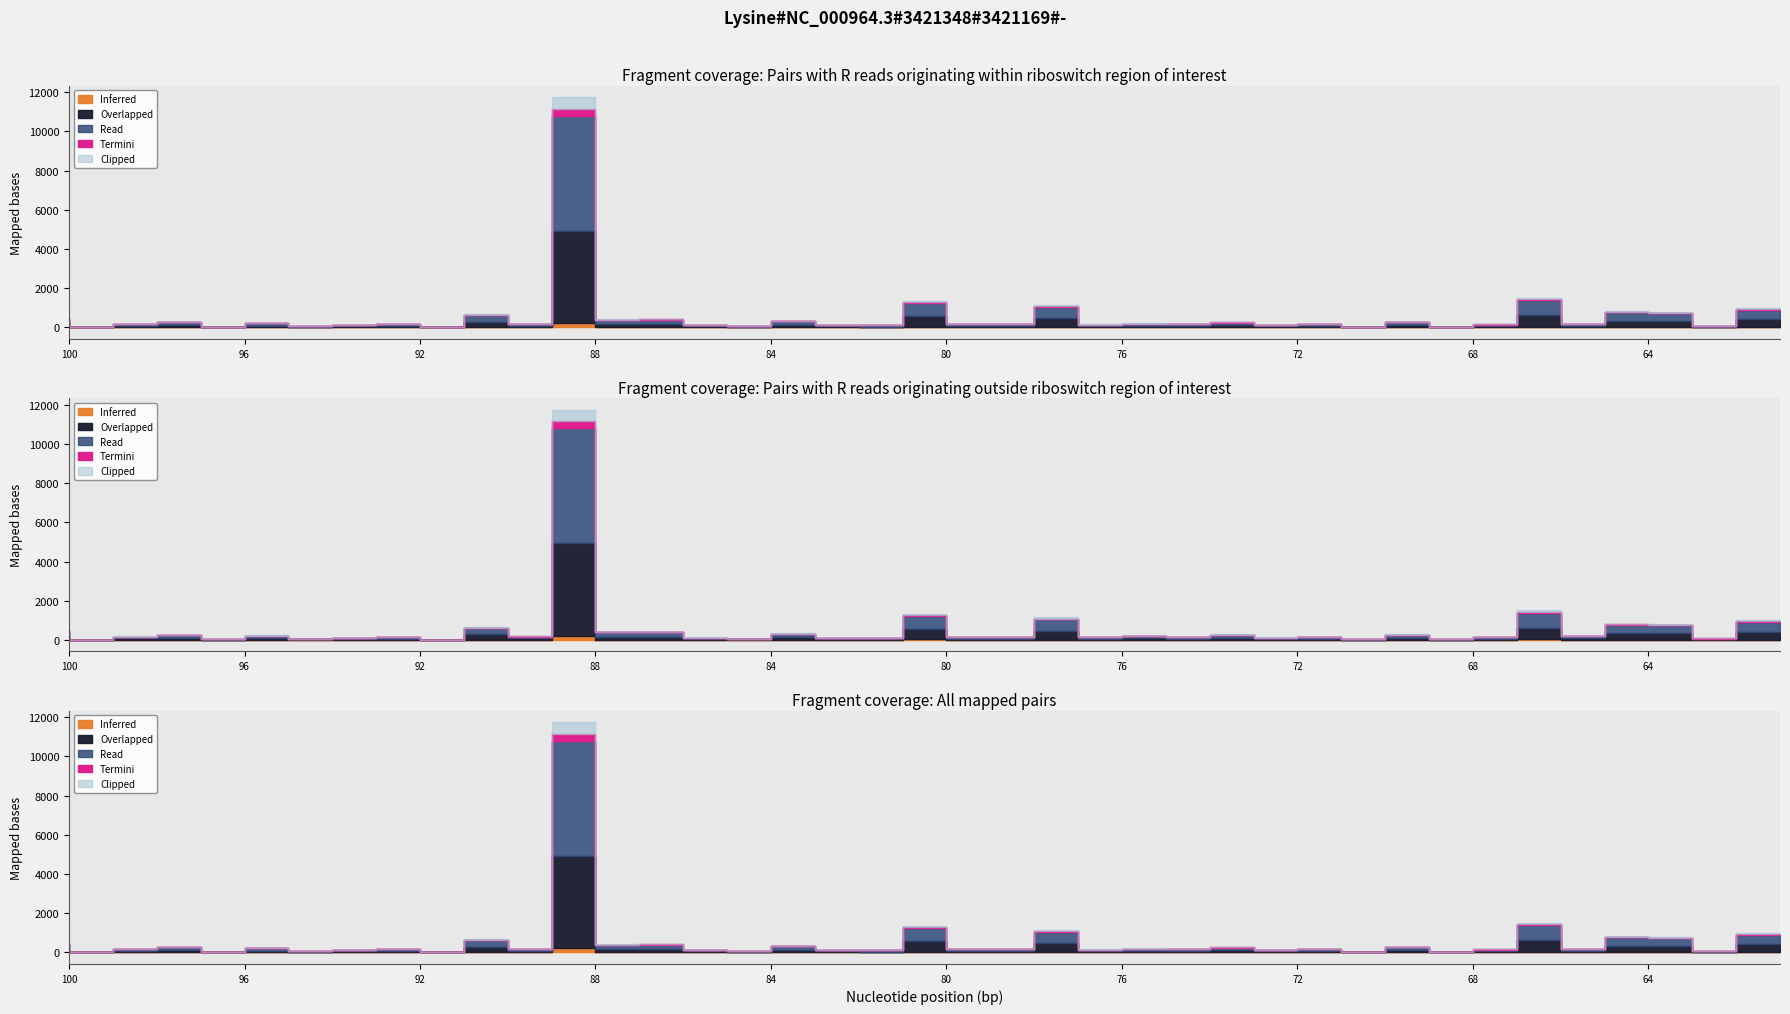

True or false: Total Refs. has more than 1 interior local peaks.

True